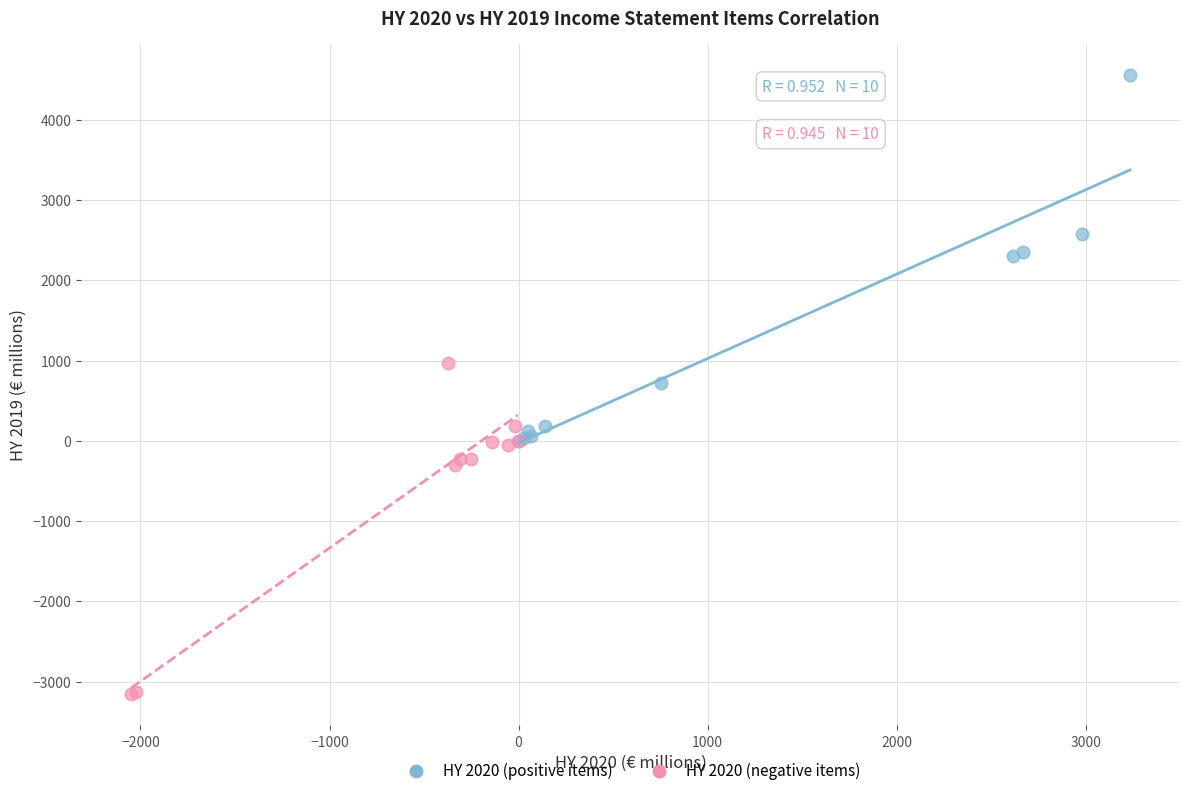

Which series contains the highest Y value?

HY 2020 (positive items)